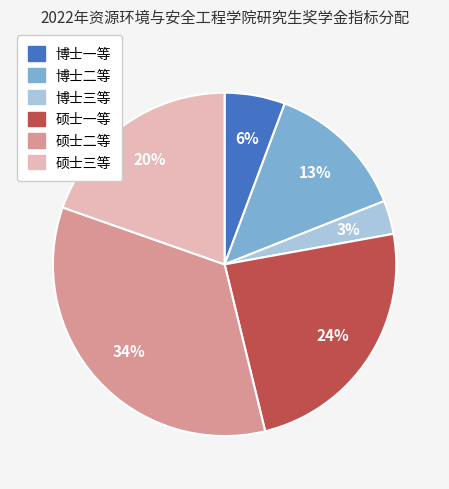

To the nearest percent, what is the combined percentage of 硕士二等 and 博士二等?

47%